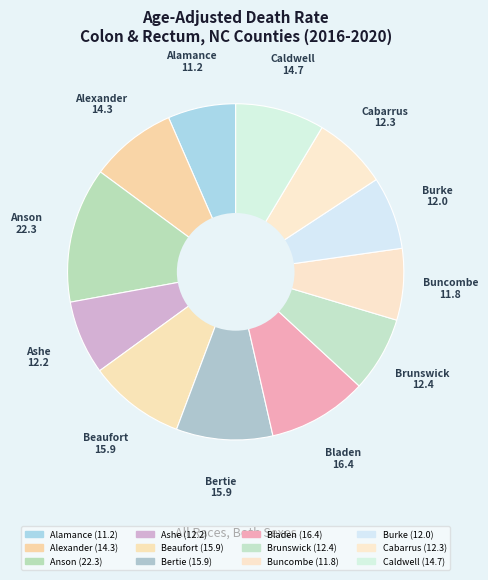

What percentage is the Buncombe slice, to the nearest percent?

7%